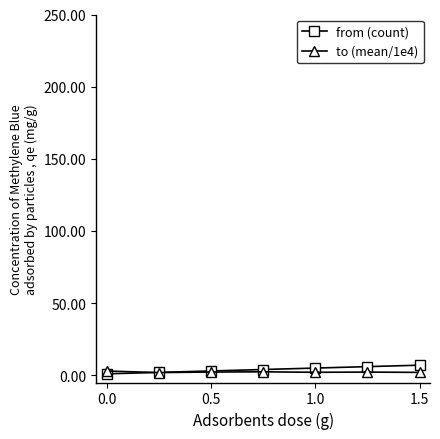

List the series in order of their peak value, lowest first.

to (mean/1e4), from (count)